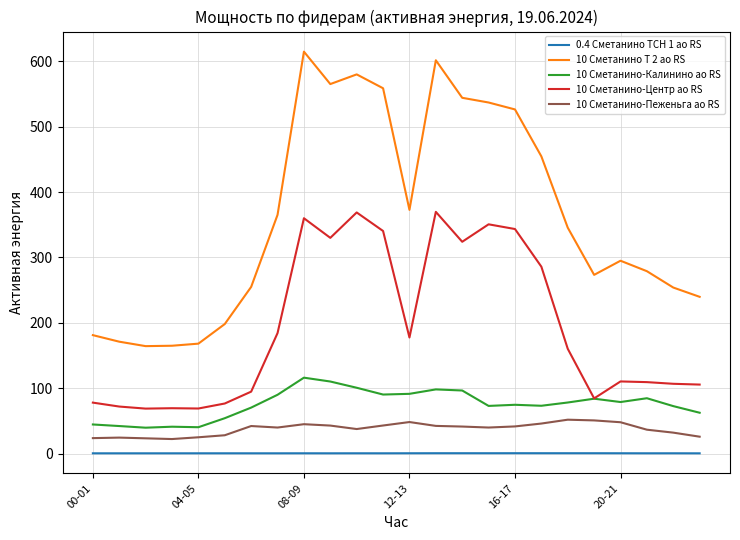

In 10 Сметанино-Калинино ао RS, how many points are lower than both neighbors (excluding endpoints)?

6